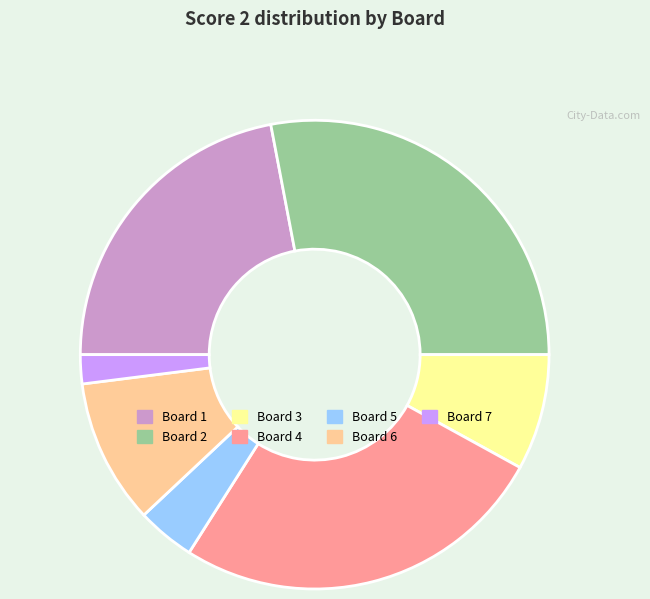

Does Board 7 represent more than half of the total?

No